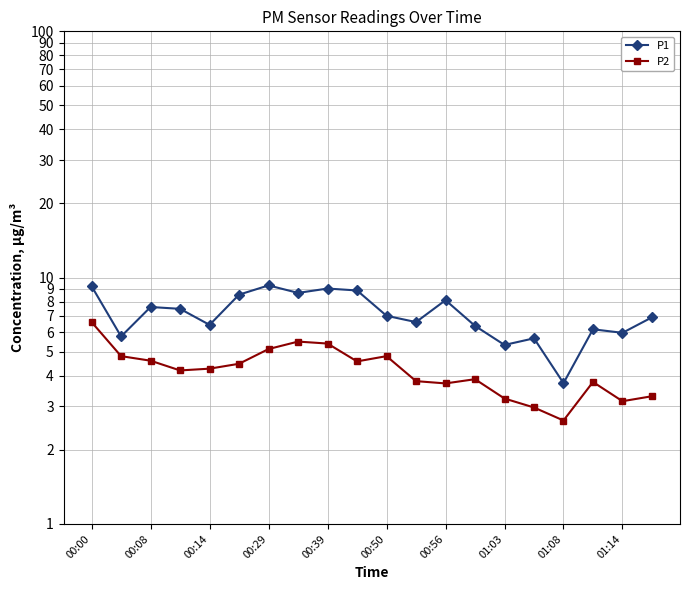

How many interior local valleys does the P1 series have?

7